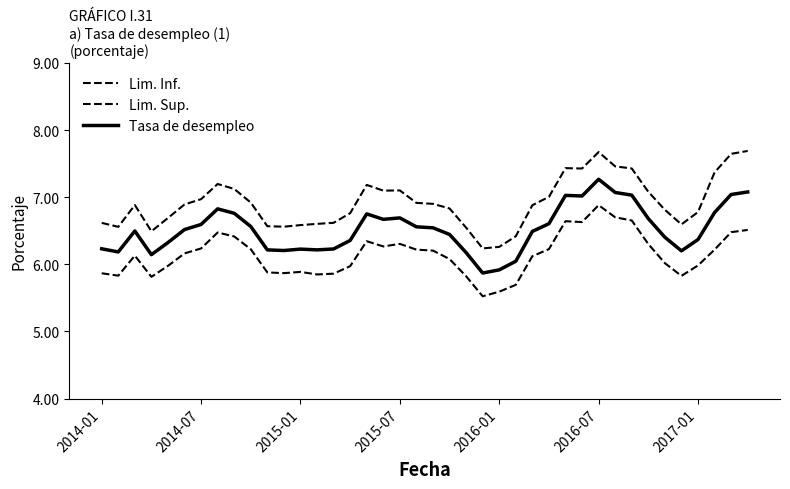

How many distinct data groups are displayed?

3